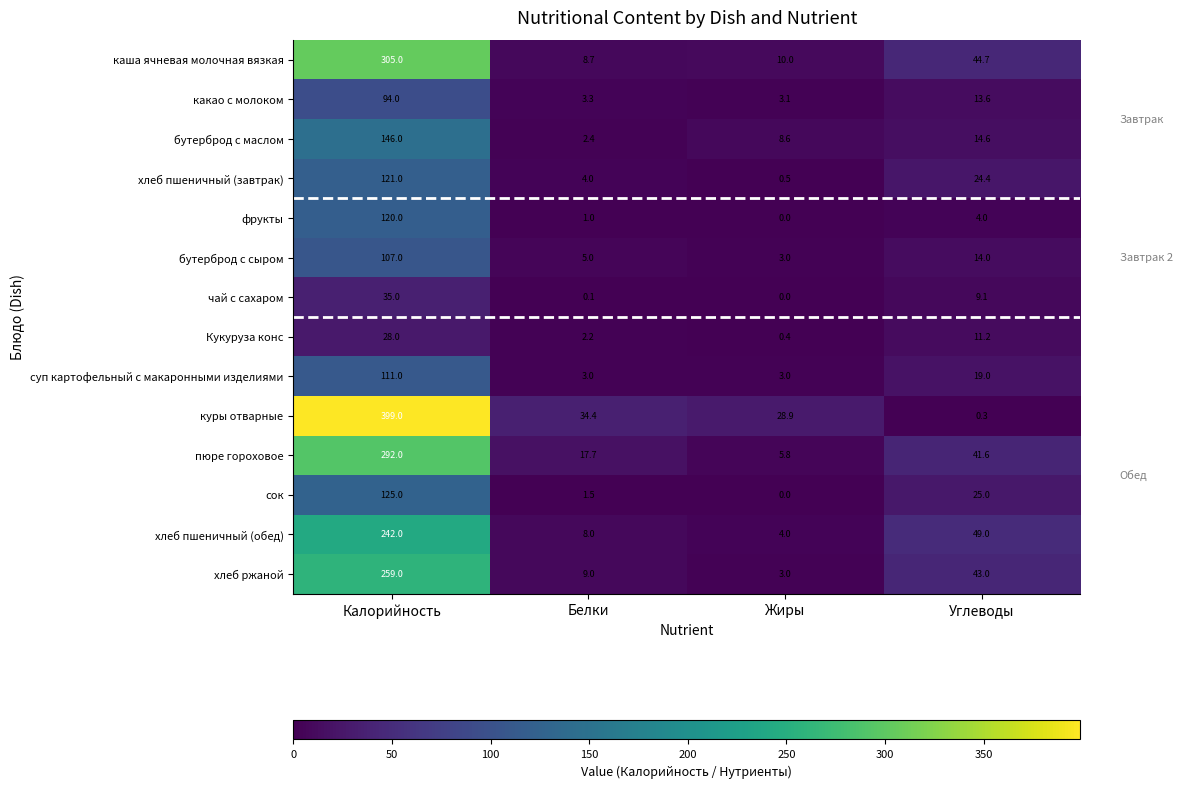

What is the average value of the хлеб пшеничный (завтрак) series?

37.5